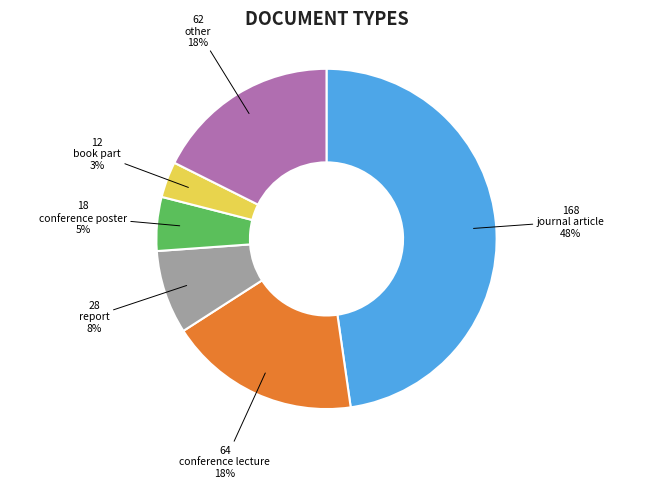

To the nearest percent, what is the average slice percentage?

17%